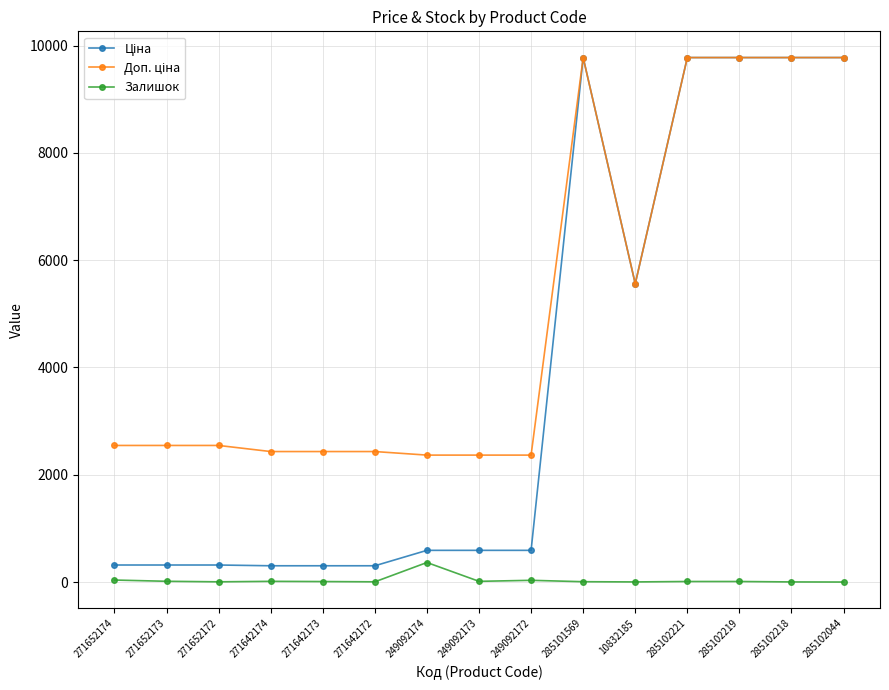

At how many categories does at least one series exceed 7752?

5